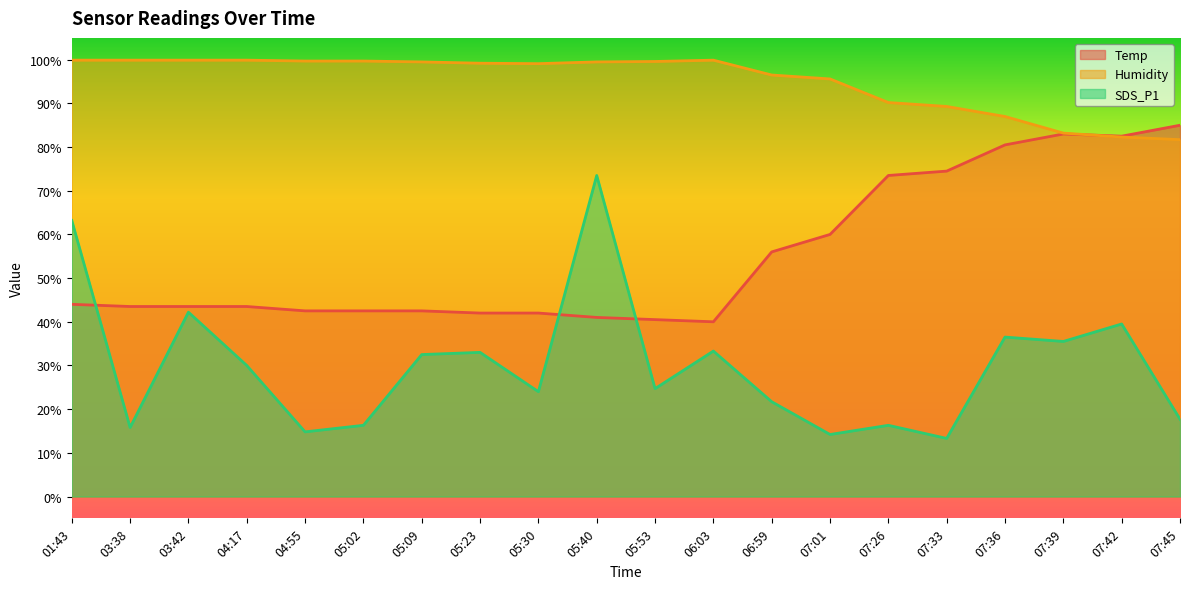

How many lines are shown in the chart?

3